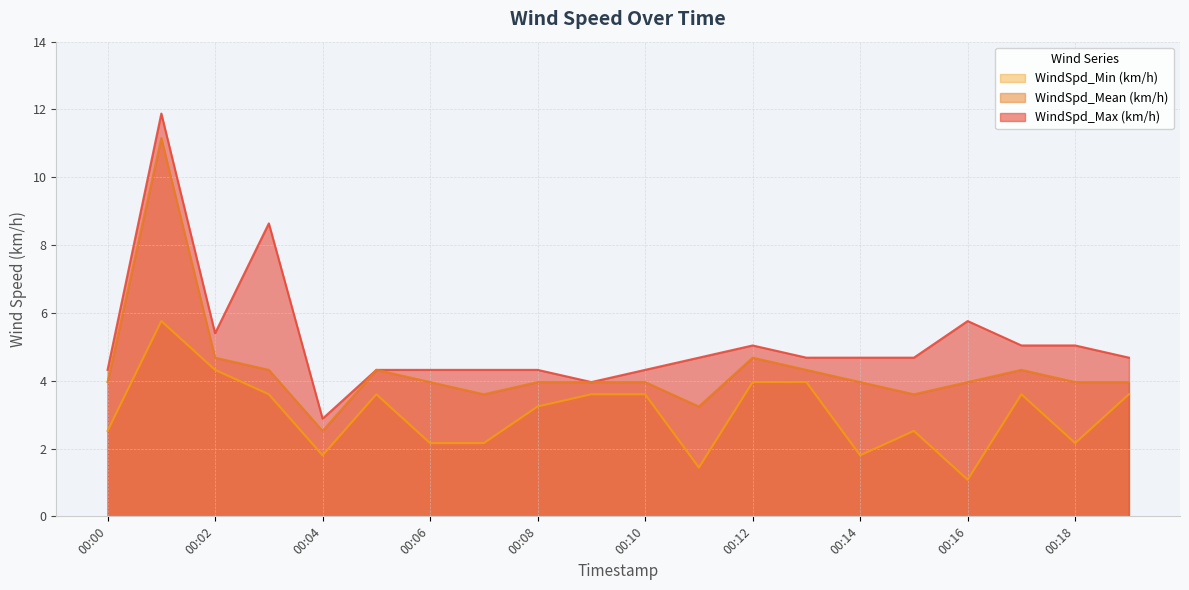

What is the maximum value shown in the chart?

11.9